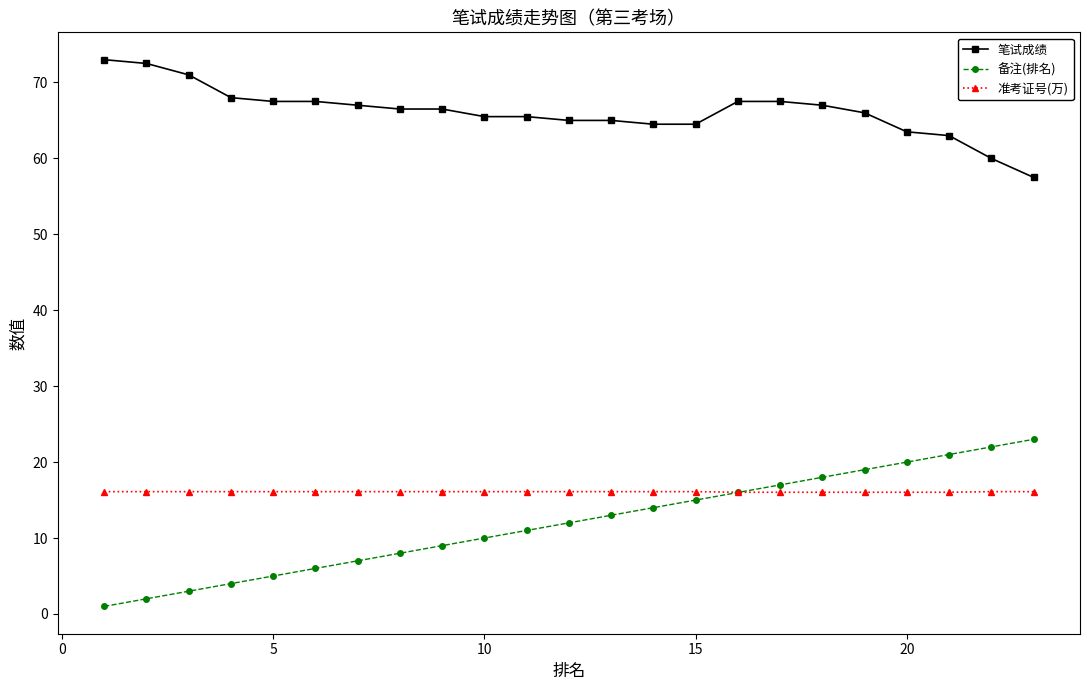

What is the difference between the maximum and second lowest values in the 笔试成绩 series?

13.0